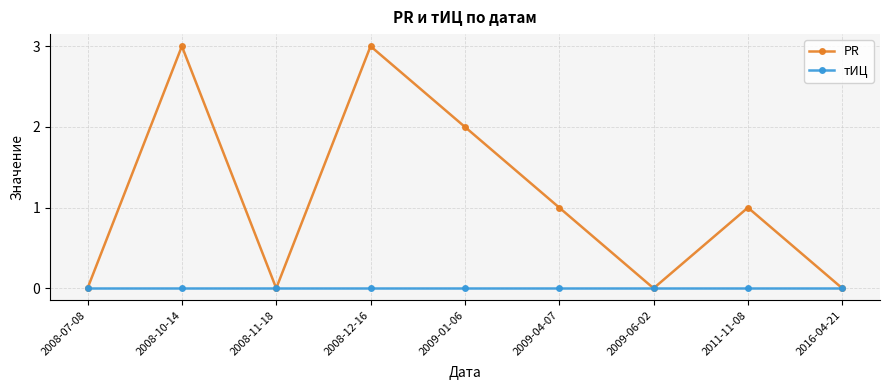

Between 2008-11-18 and 2009-04-07, which series saw the biggest shift?

PR